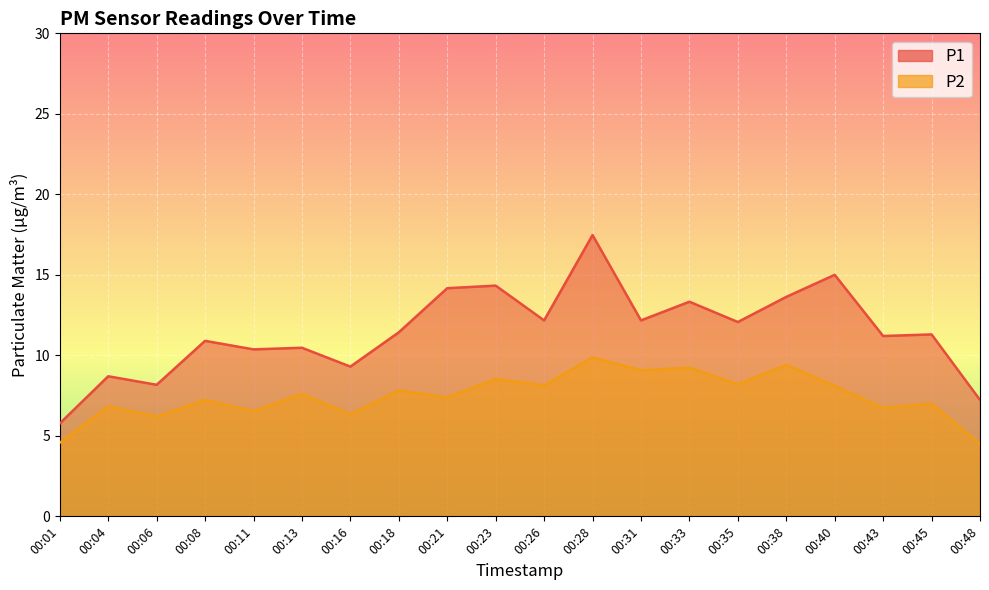

Which series changed the most between 00:06 and 00:26?

P1